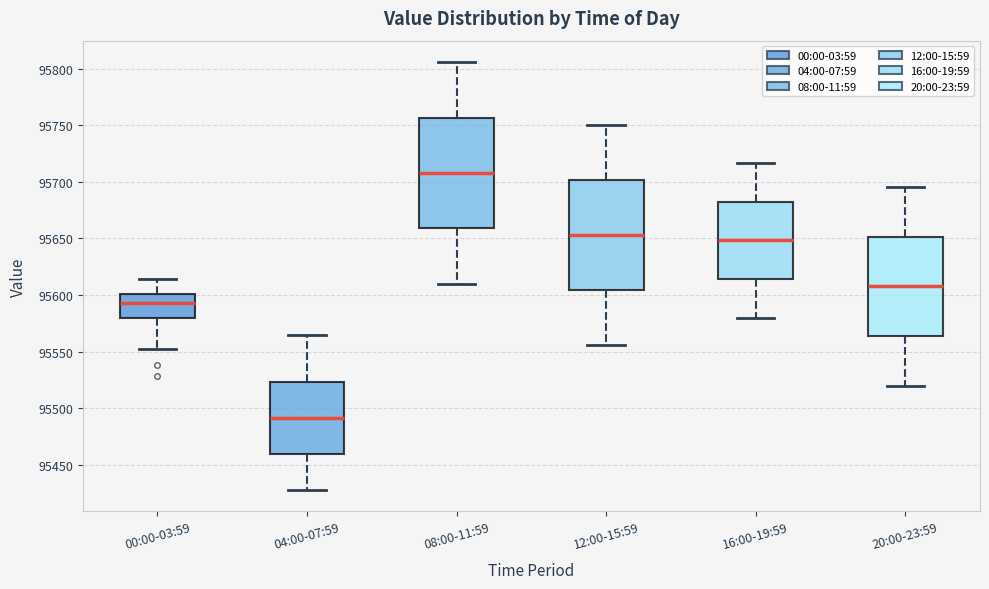

Where does the lower whisker of the box for 16:00-19:59 end on the y-axis? The values are not printed on the chart, so give them approximately, as read against the axis.

95580